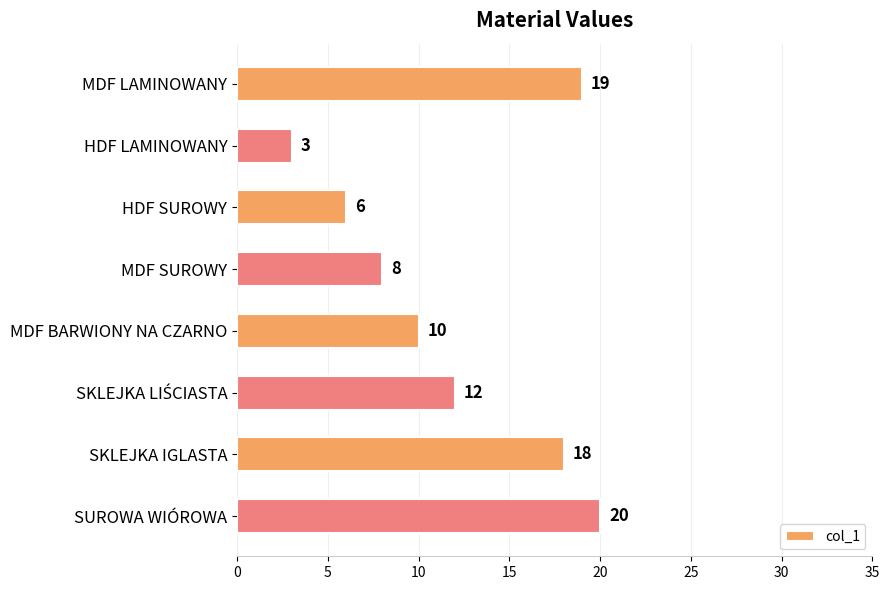

What is the sum of all values?

96